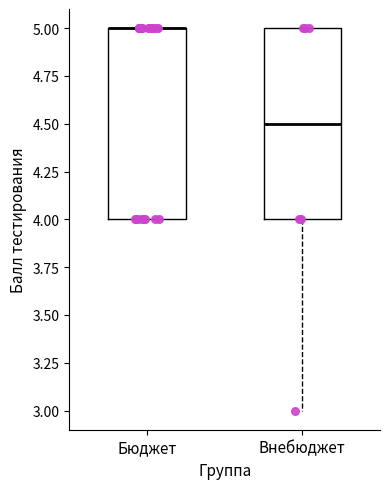

Where does the lower whisker of the box for Внебюджет end on the y-axis? The values are not printed on the chart, so give them approximately, as read against the axis.

3.0